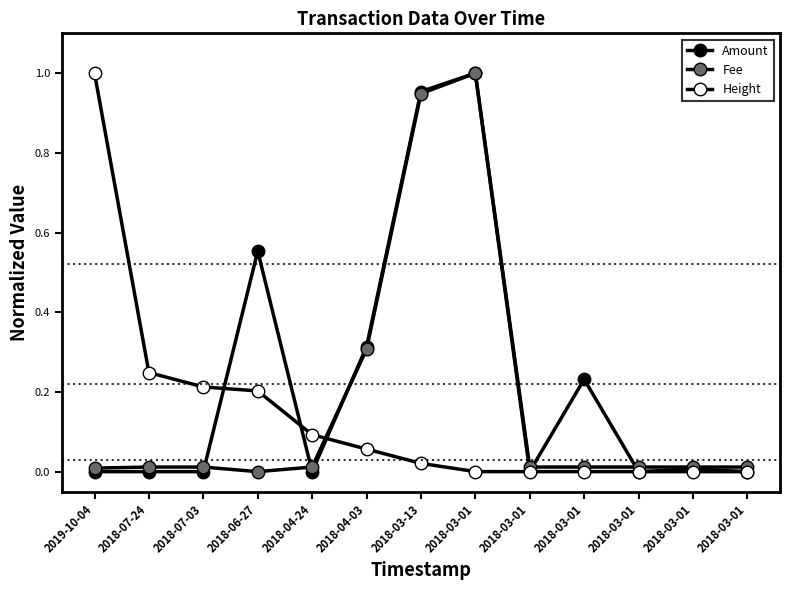

List the labels in order of Height value, smallest first.

2018-03-01, 2018-03-01, 2018-03-01, 2018-03-01, 2018-03-01, 2018-03-01, 2018-03-13, 2018-04-03, 2018-04-24, 2018-06-27, 2018-07-03, 2018-07-24, 2019-10-04